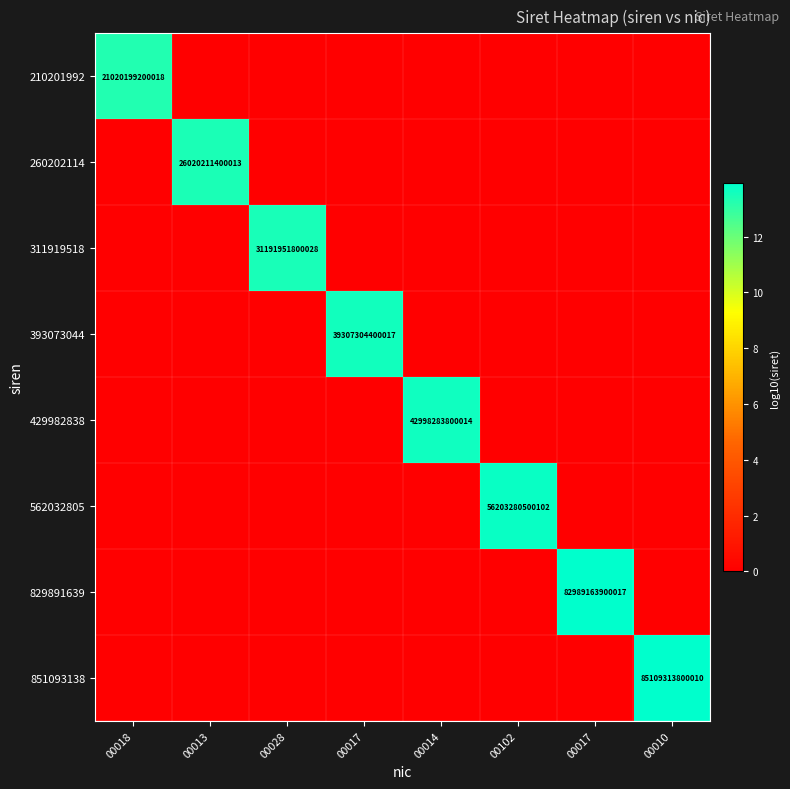

True or false: 311919518 has a value of 4.5 at 00017.

False